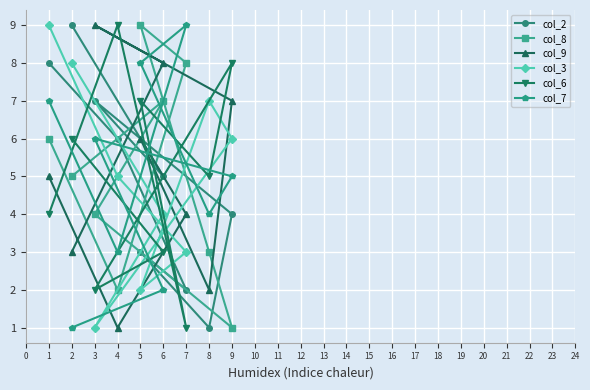

Is the value of col_3 at 6 greater than the value of col_7 at 2?

Yes